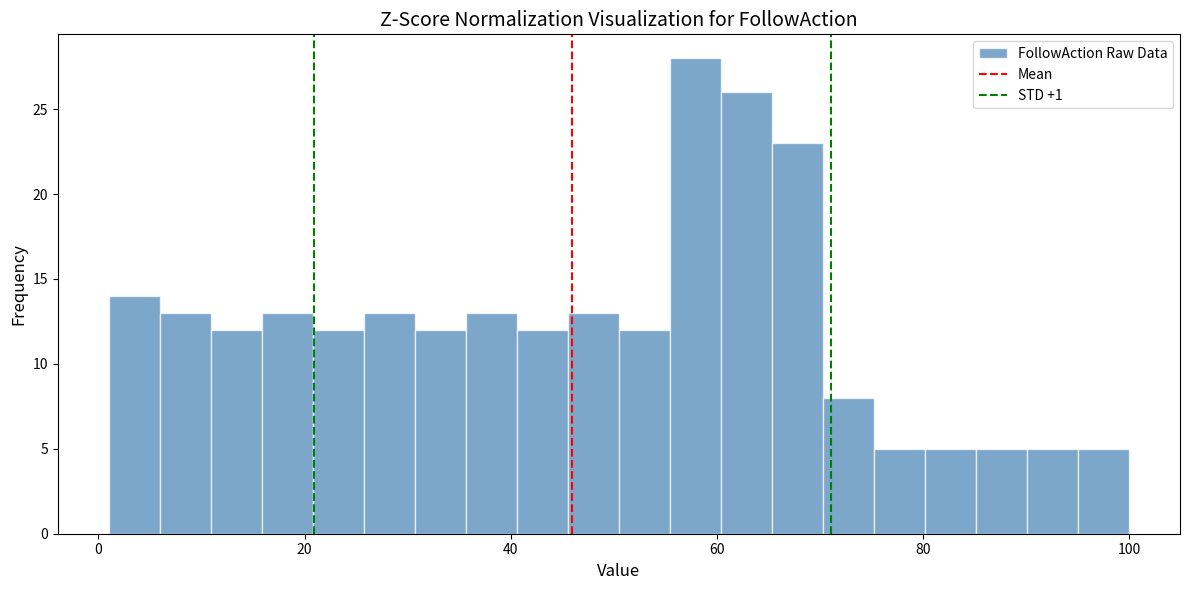

Around what value on the x-axis is the tallest bar? Give the approximate position of its centre, as read against the axis.

58